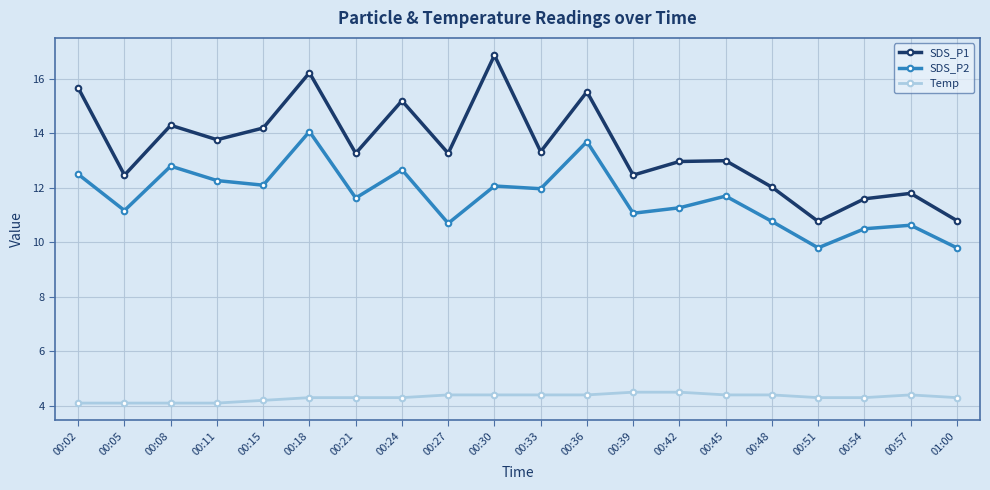

Where is the first local minimum for SDS_P2?

00:05